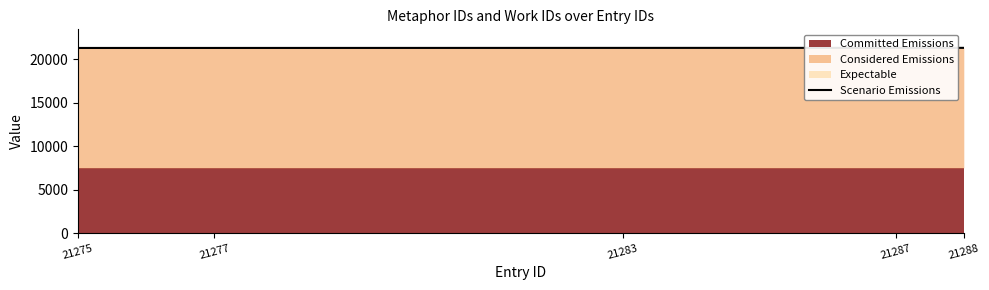

List the labels in order of value, smallest first.

21275, 21277, 21283, 21287, 21288